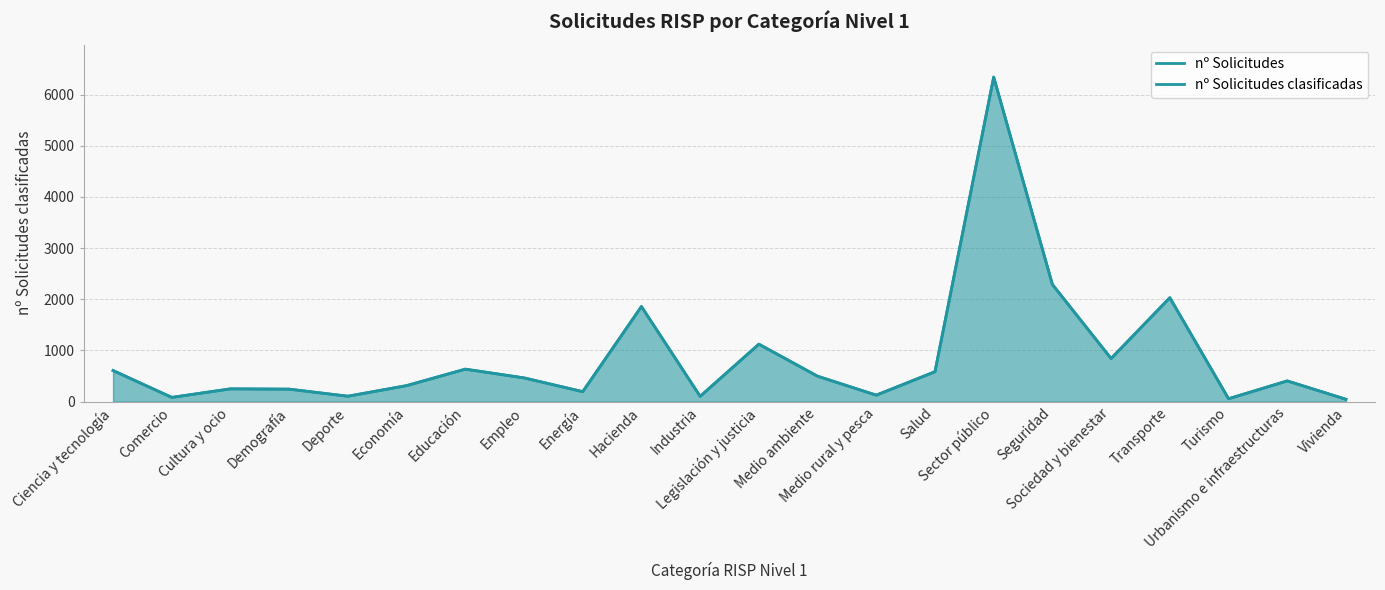

Where is nº Solicitudes clasificadas nearest to the value 3194?

Seguridad